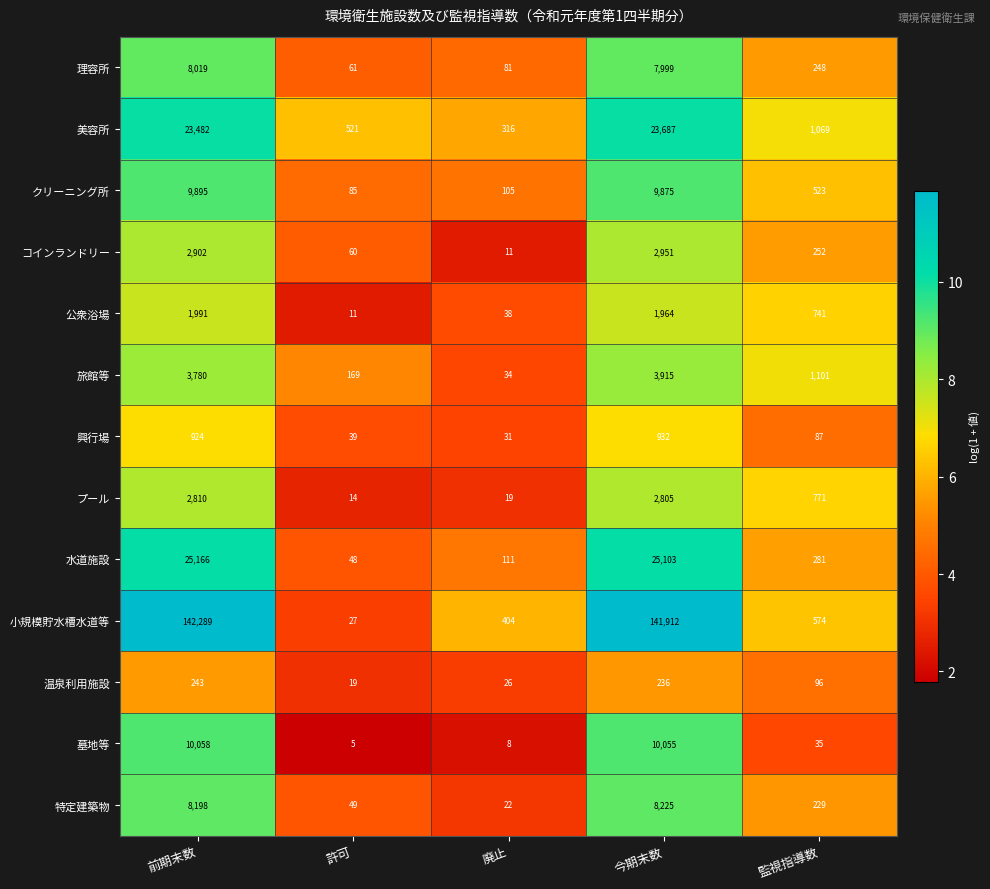

What is the total value across all series at 今期末数?

239659